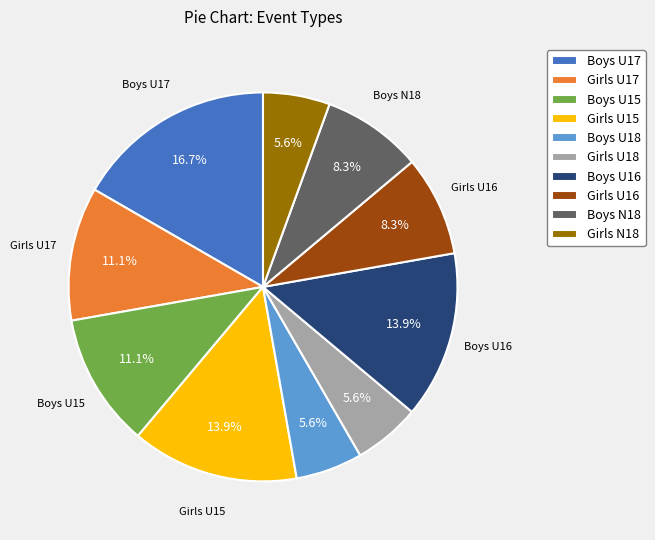

Does Boys N18 represent more than half of the total?

No